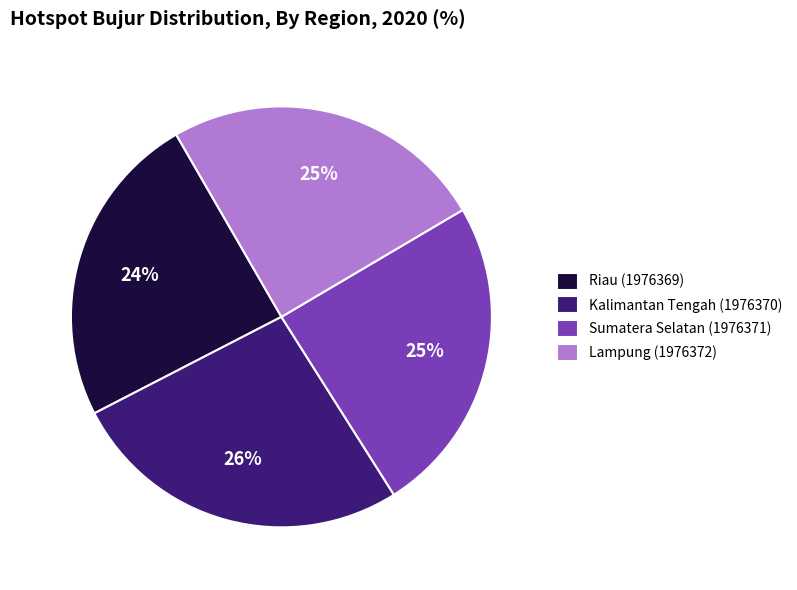

Is it true that Sumatera Selatan (1976371) is 25% of the pie?

True